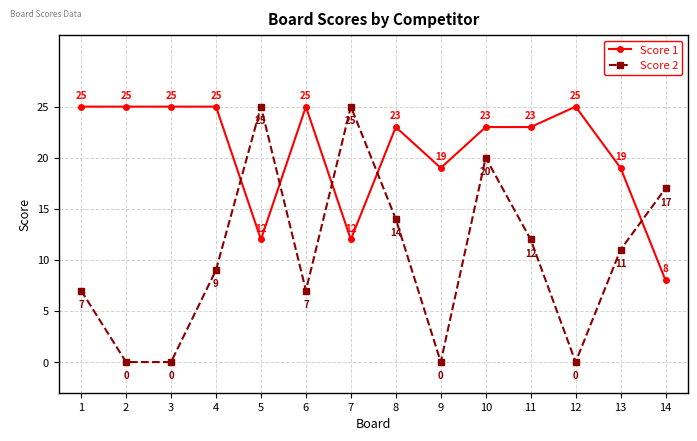

The Score 2 series shows 14 at 8. True or false?

True